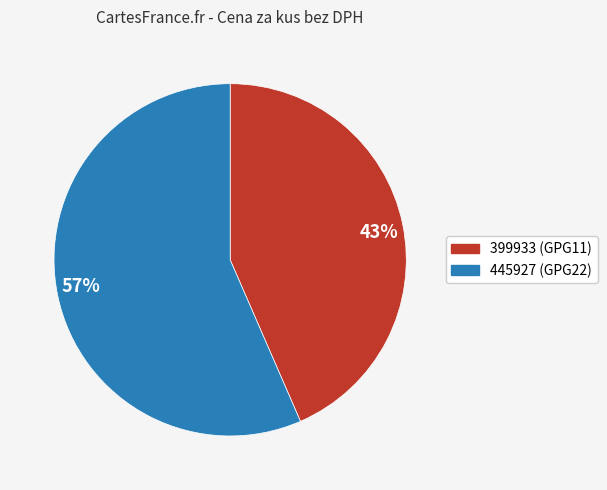

Approximately how many times larger is the value at 399933 (GPG11) compared to 445927 (GPG22)?

0.8